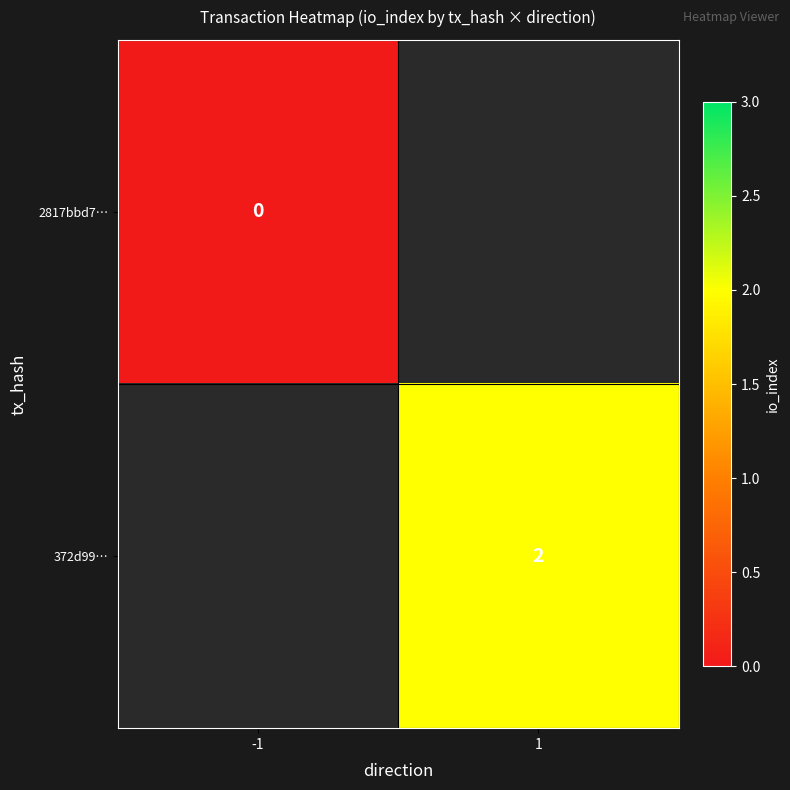

The value of 372d99… at 1 is 2. True or false?

True